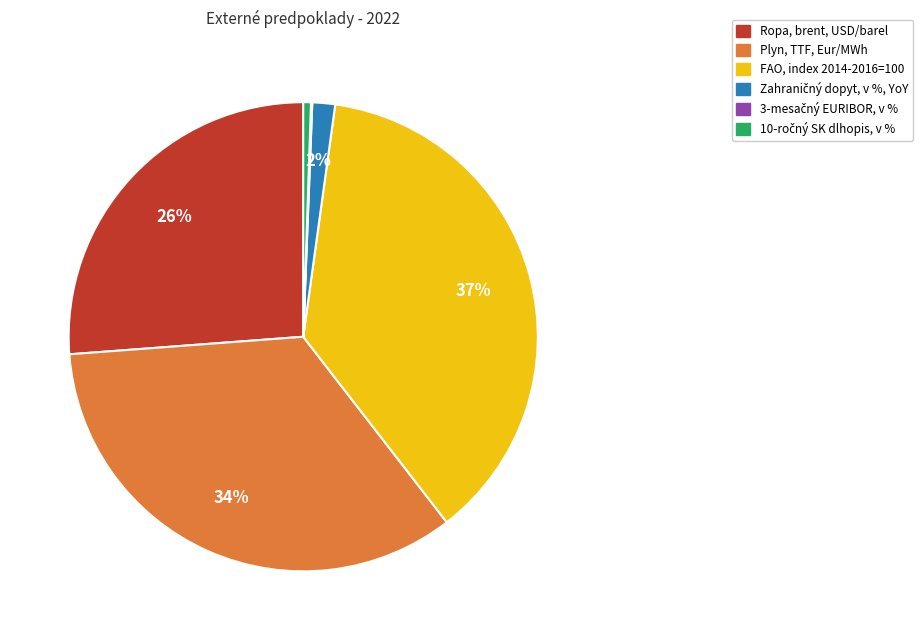

Is it true that Ropa, brent, USD/barel is 12% of the pie?

False